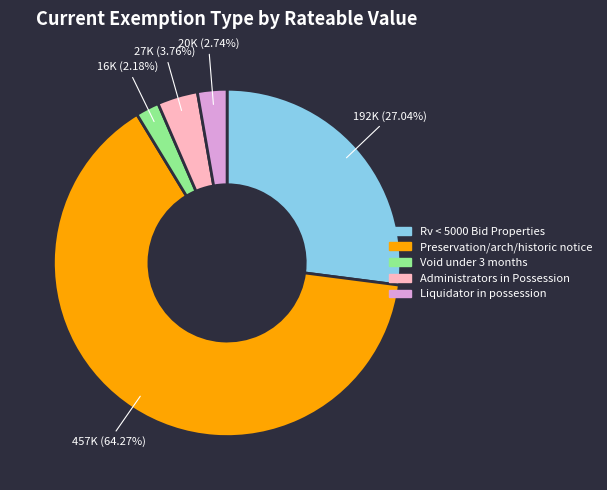

To the nearest percent, what is the difference between the largest and smallest slice percentages?

62%